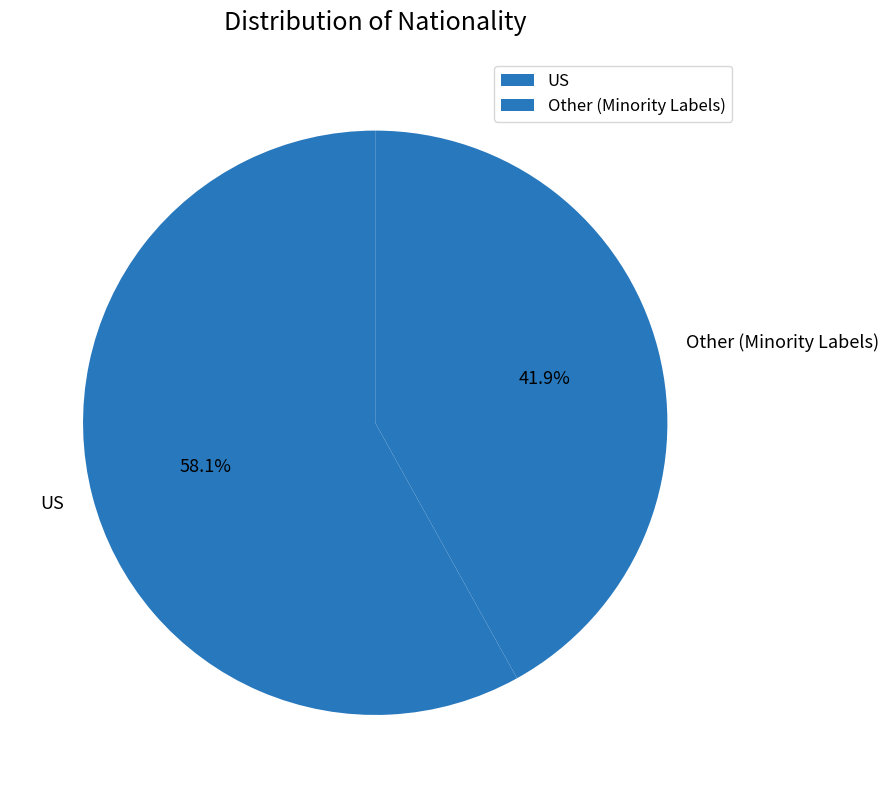

Does Other (Minority Labels) represent more than half of the total?

No